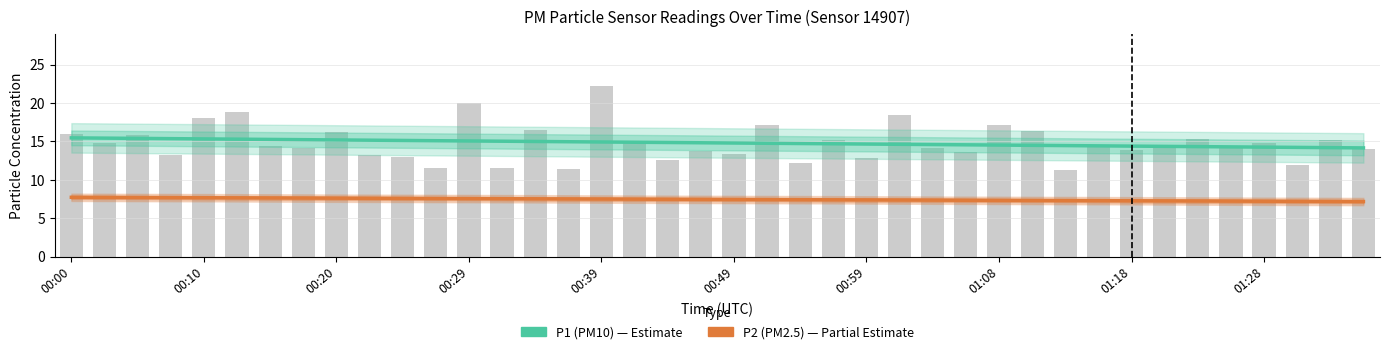

Which series changed the most between 10 and 16?

P1 (PM10)